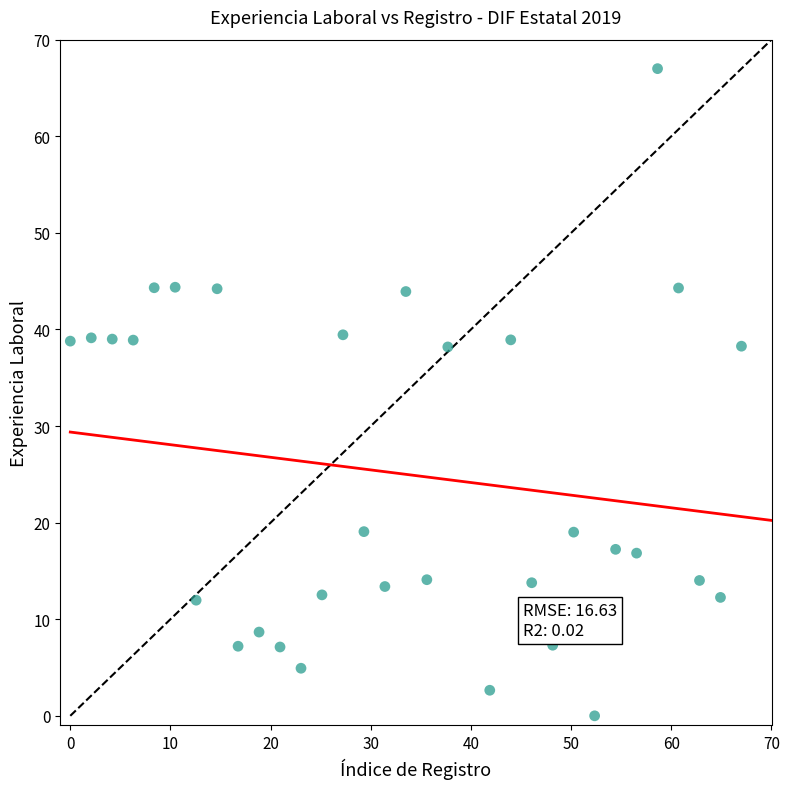

What is the range of Y values (max minus min)?

67.0